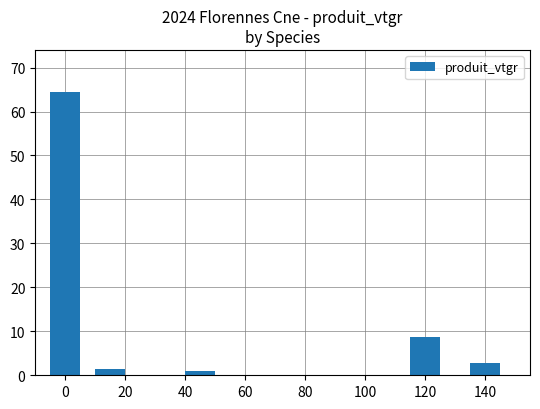

What is the sum of all values?

78.1